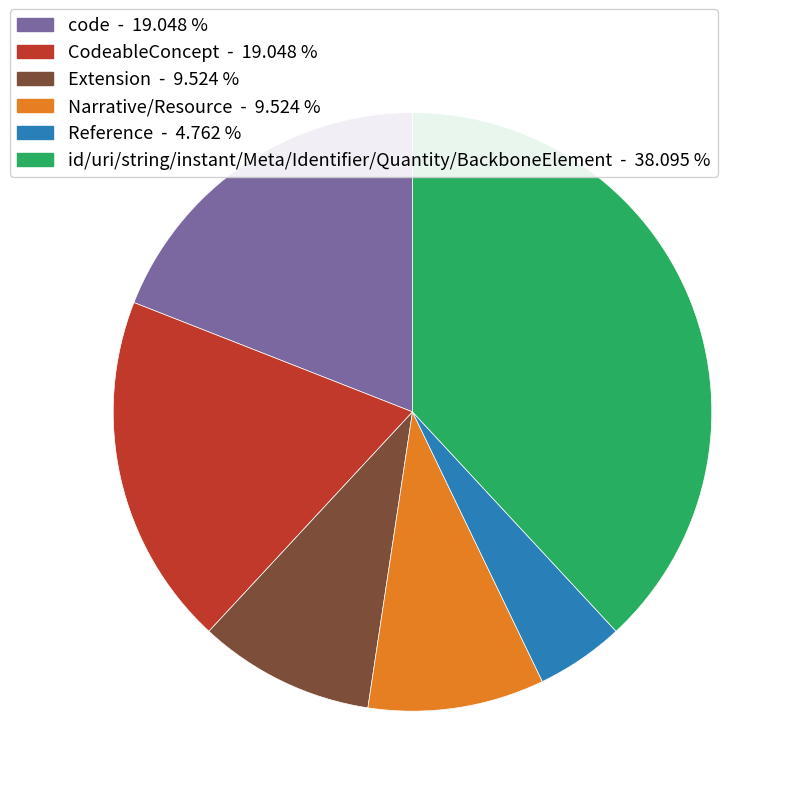

Does any single category account for the majority?

No